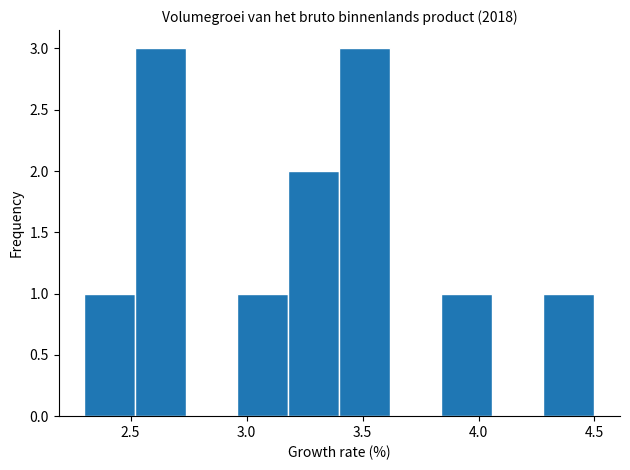

How tall is the bar that spans 2.30 to 2.52 on the x-axis? Neither the bar edges nor the heights are printed on the chart, so give them approximately, as read against the axes.

1